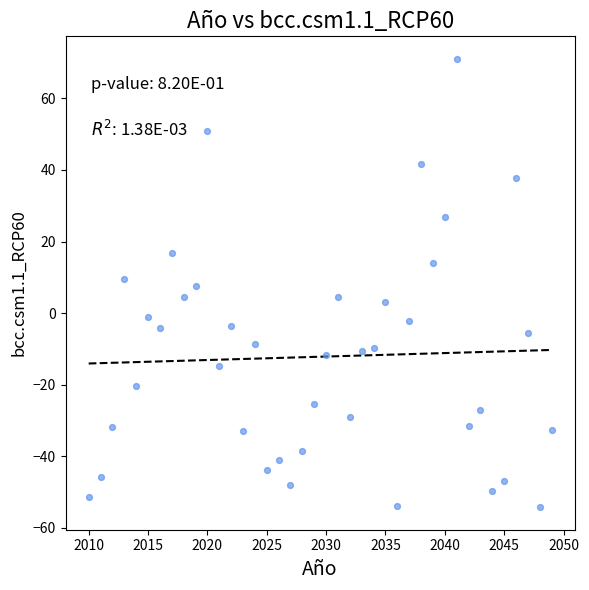

What is the range of Y values (max minus min)?

125.4